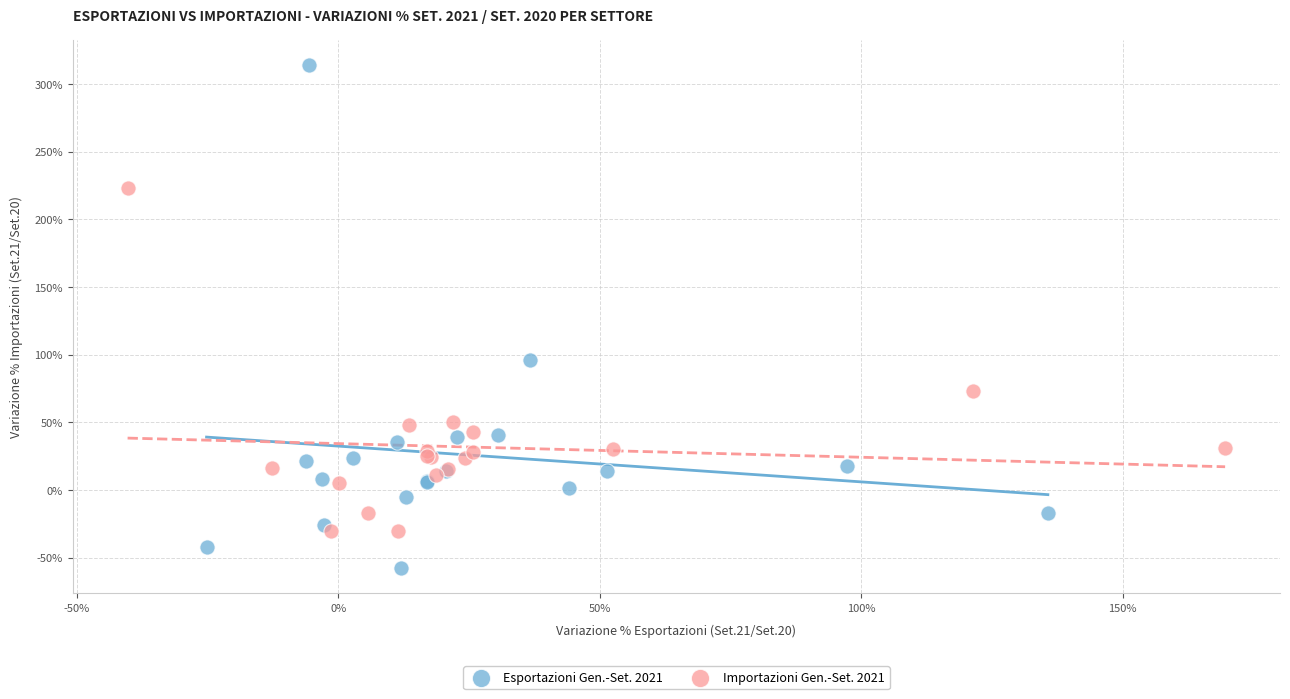

Which series has the largest Y range (max minus min)?

Esportazioni Gen.-Set. 2021